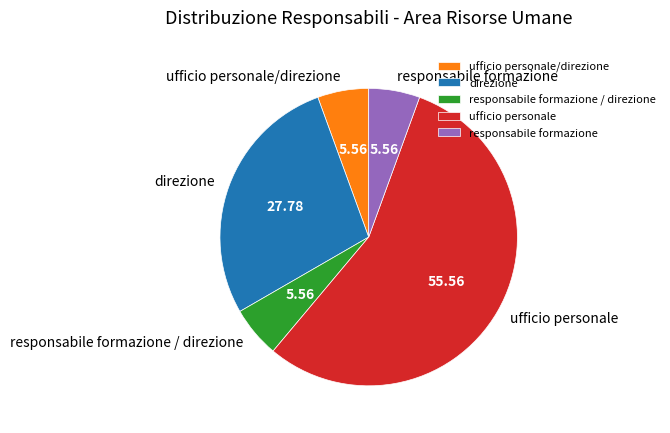

Is the sum of ufficio personale and ufficio personale/direzione greater than half?

Yes